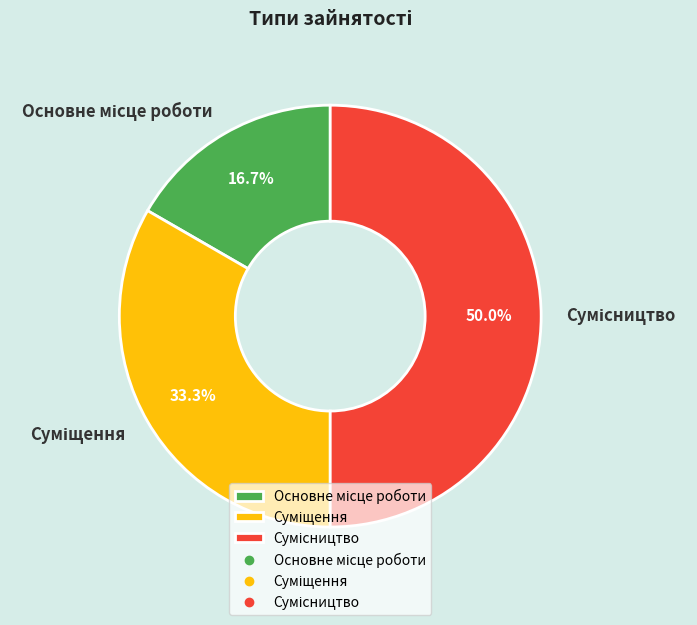

Count the number of slices in the pie.

3